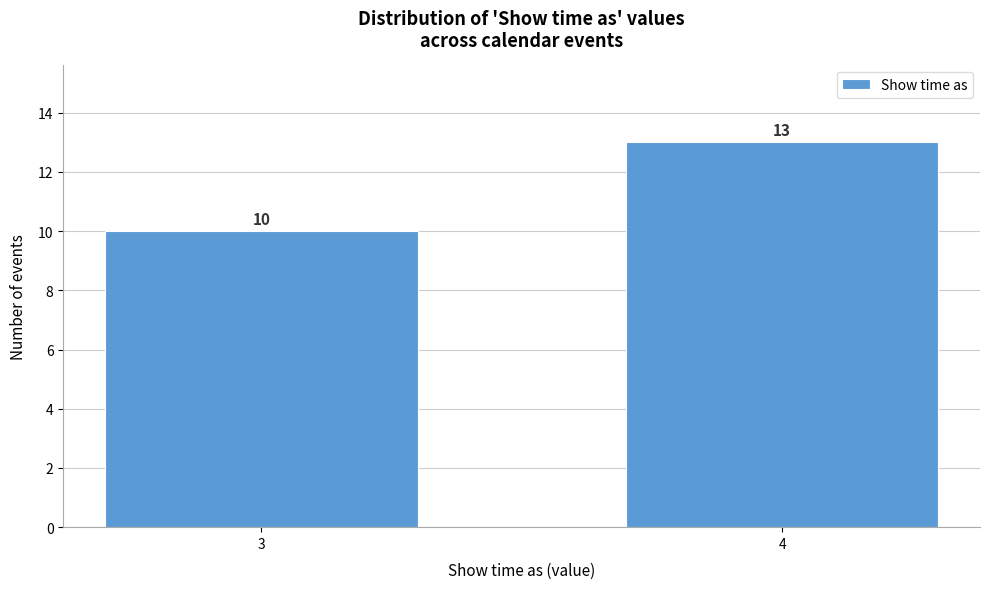

Reading right to left, transcribe all the data shown in this chart.

4=13	3=10